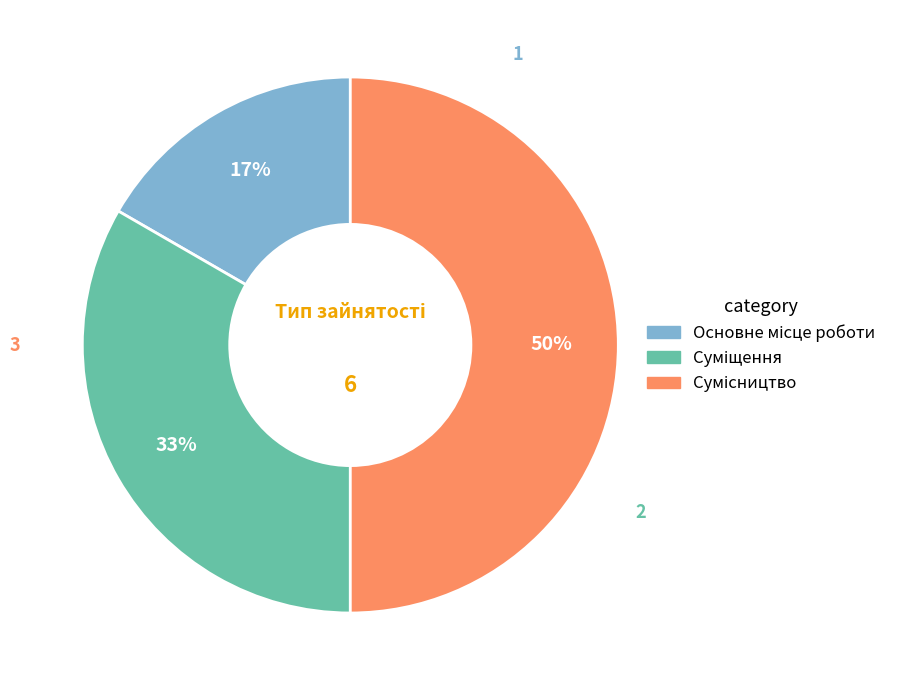

Count the number of slices in the pie.

3